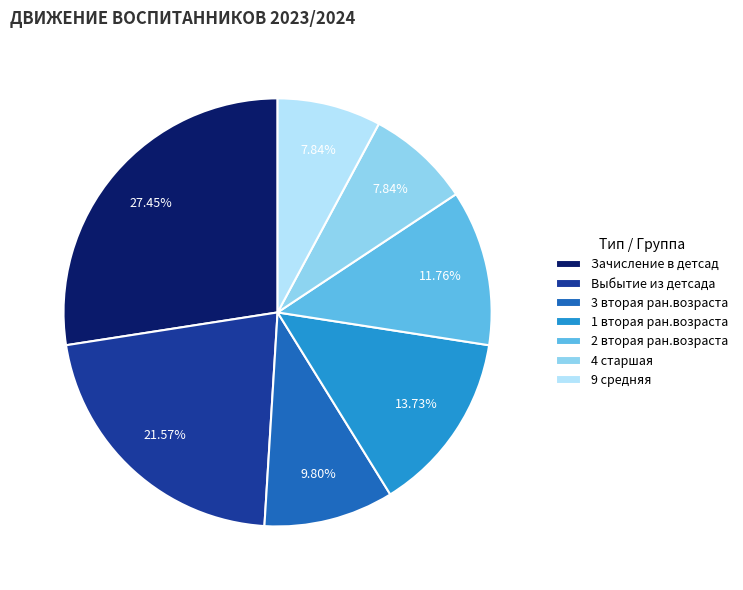

Does 3 вторая ран.возраста represent more than half of the total?

No